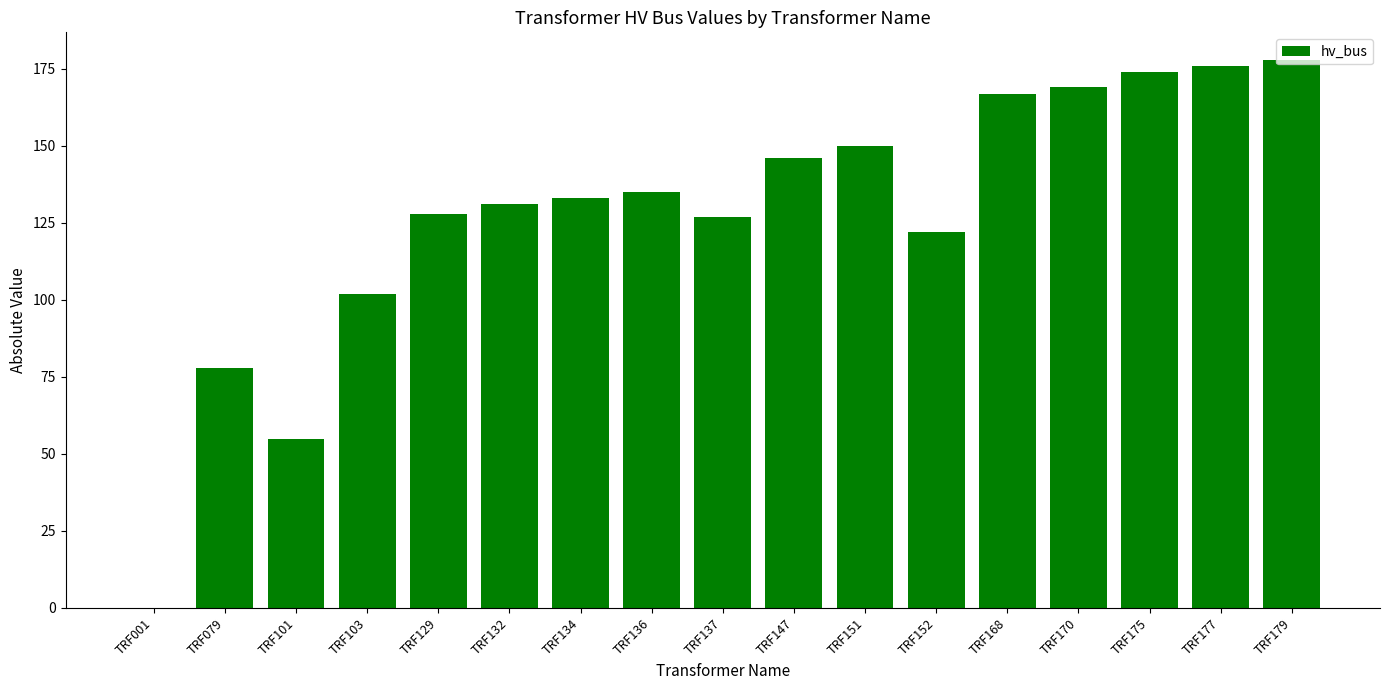

What is the ratio of the value at TRF147 to the value at TRF151?

1.0